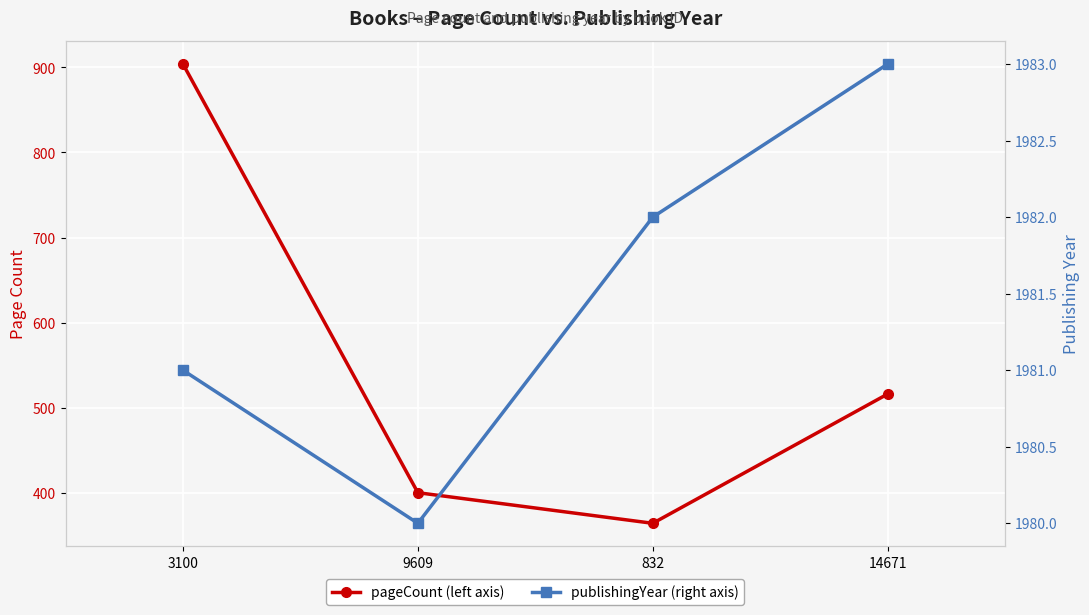

At how many categories does at least one series exceed 1601?

4